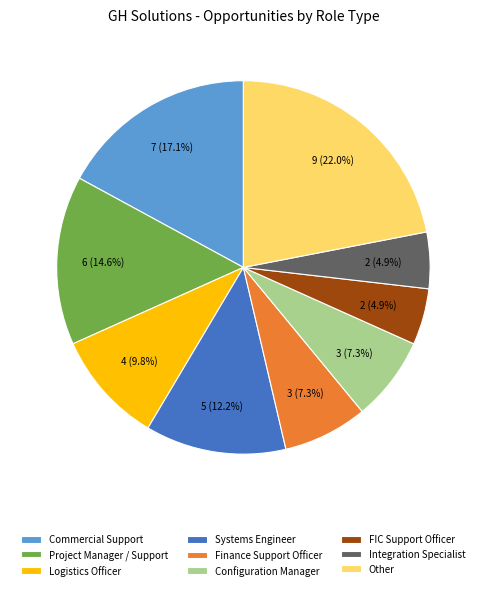

Is there a majority slice in this chart?

No